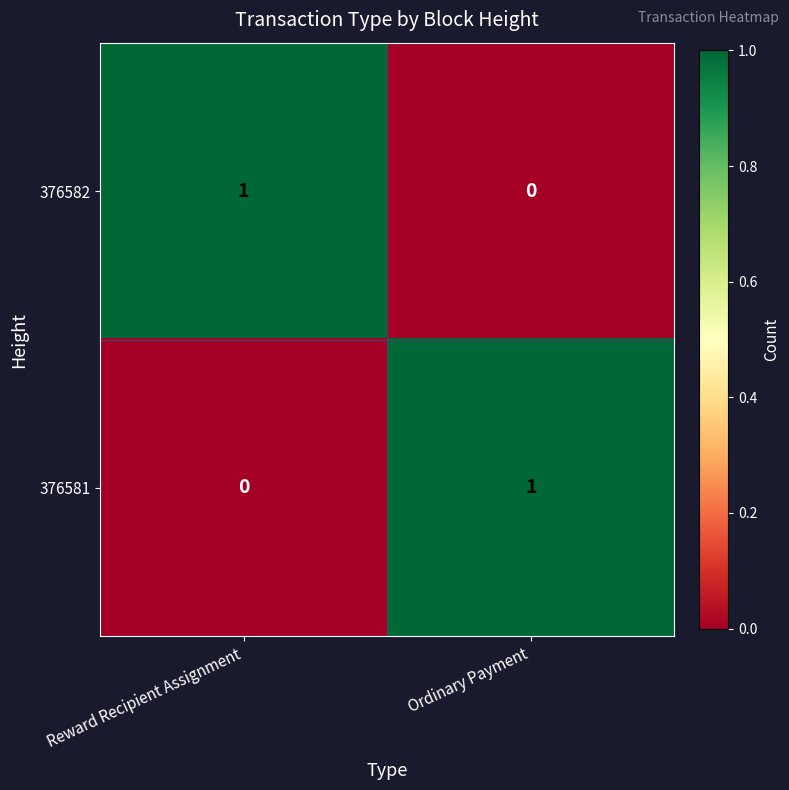

How many data points in 376581 are less than 1?

1